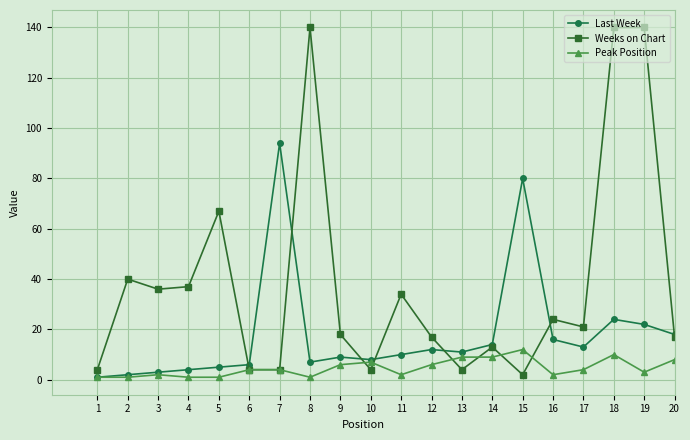

How many lines are shown in the chart?

3